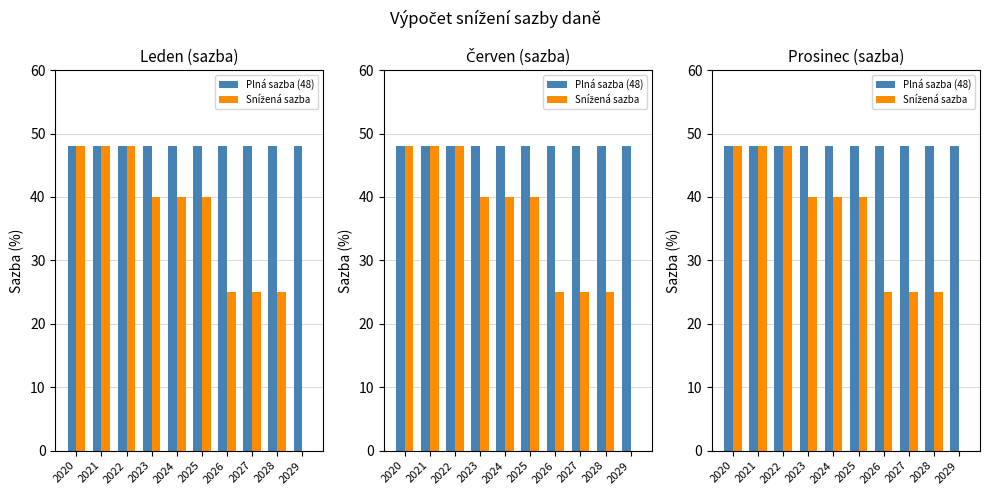

How many data points does each series have?

10